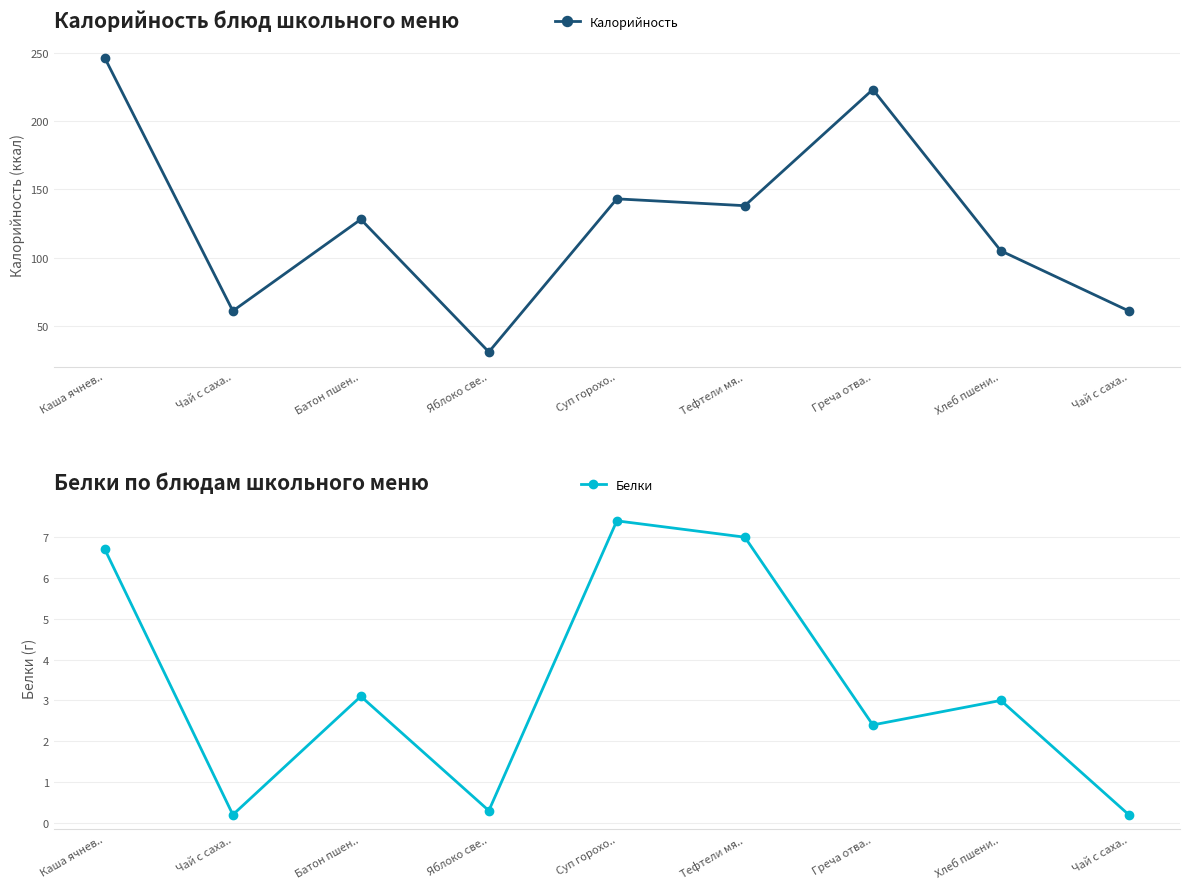

True or false: Белки and Калорийность intersect in this chart.

False